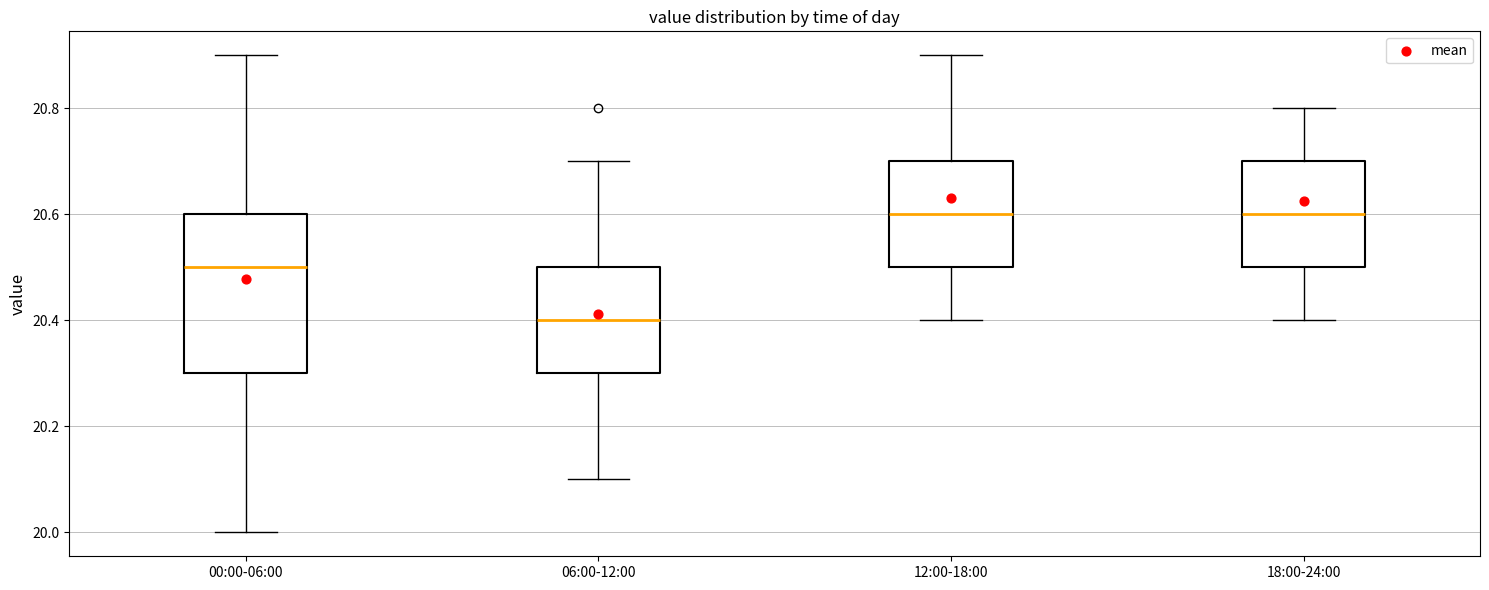

Which box is the tallest, from its lower edge to its upper edge?

00:00-06:00